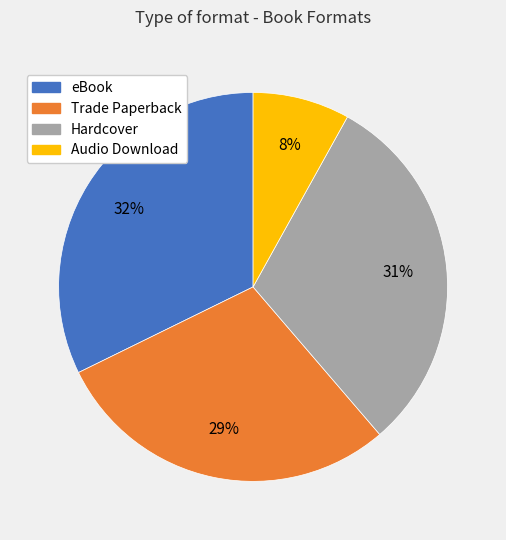

Rank the categories by value from lowest to highest.

Audio Download, Trade Paperback, Hardcover, eBook